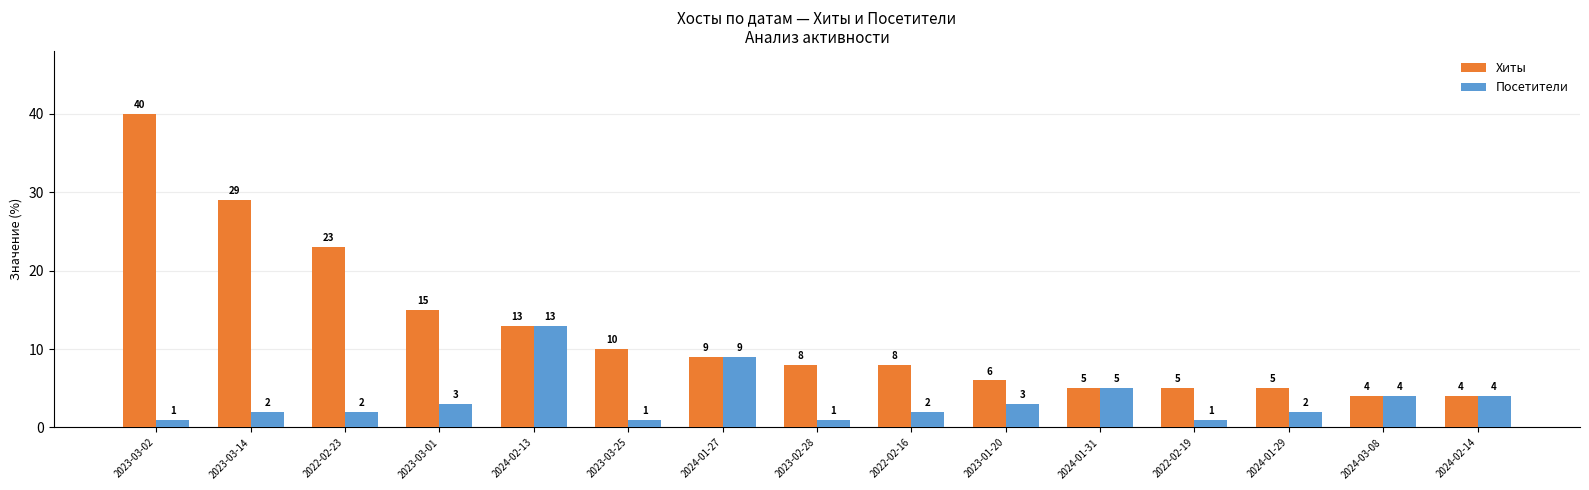

What is the sum of the Посетители values at 2024-02-14 and 2023-03-02?

5